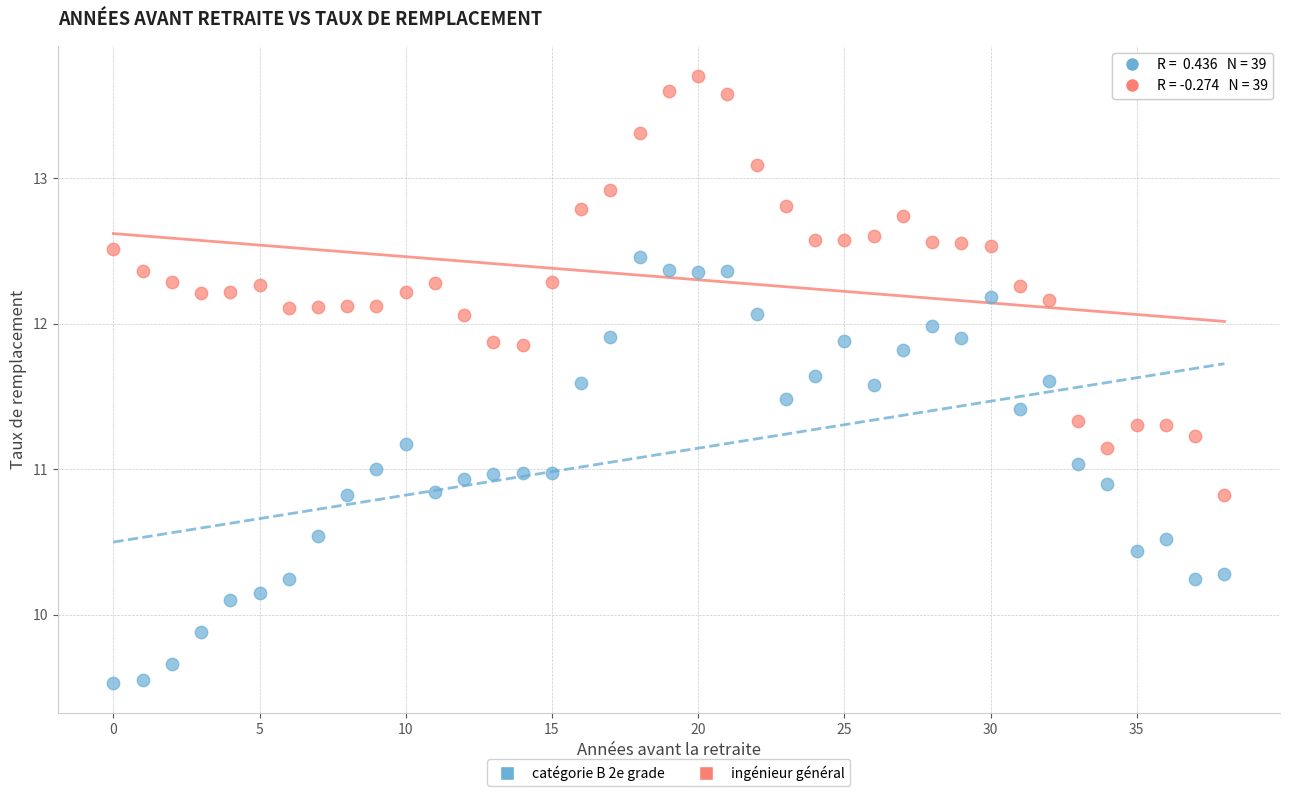

Which series contains the lowest Y value?

catégorie B 2e grade